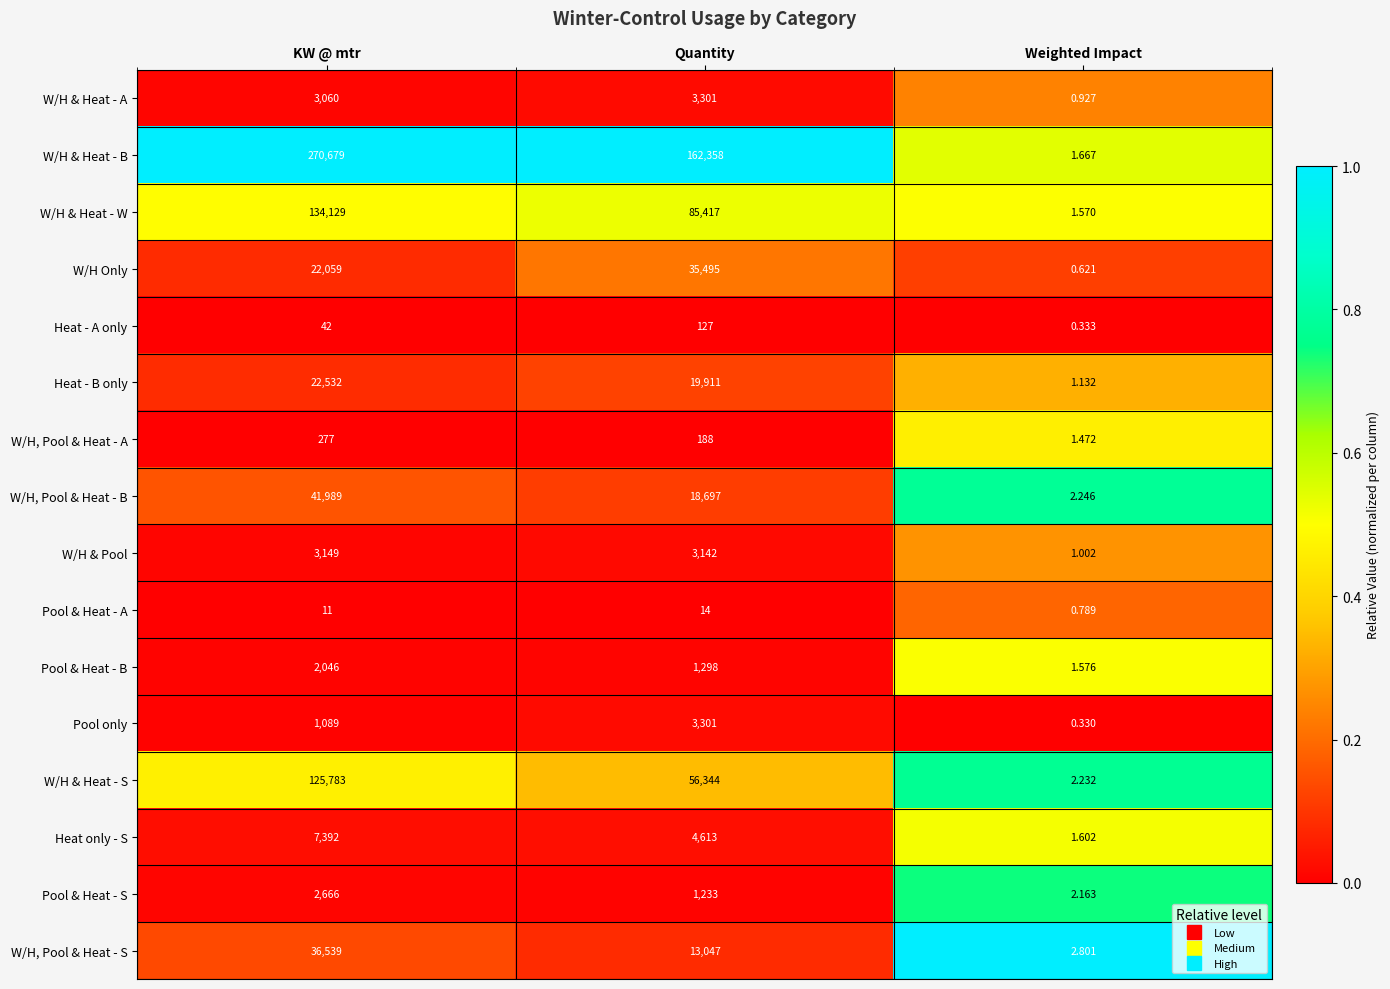

At KW @ mtr, list the series in order from largest to smallest.

W/H & Heat - B, W/H & Heat - W, W/H & Heat - S, W/H, Pool & Heat - B, W/H, Pool & Heat - S, Heat - B only, W/H Only, Heat only - S, W/H & Pool, W/H & Heat - A, Pool & Heat - S, Pool & Heat - B, Pool only, W/H, Pool & Heat - A, Heat - A only, Pool & Heat - A